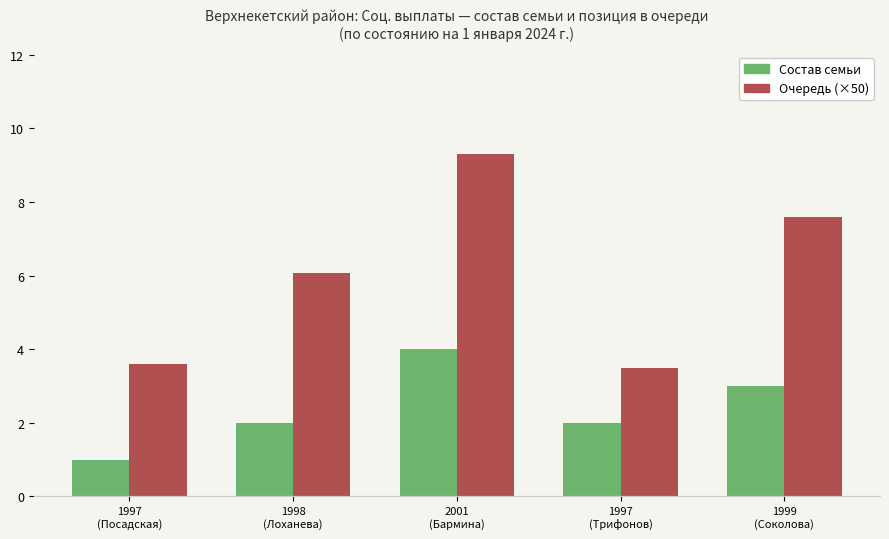

Count the Состав семьи values in the range 2 to 3.

3